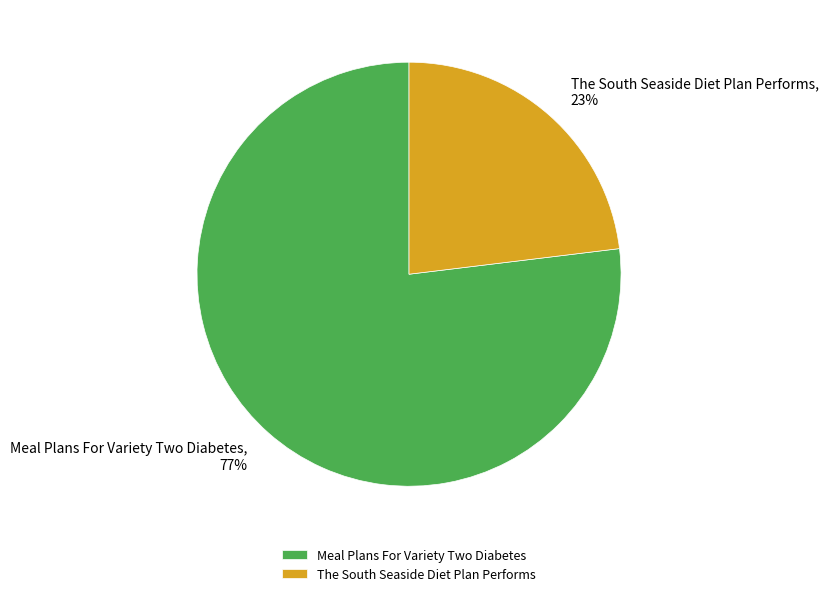

Combined, do The South Seaside Diet Plan Performs and Meal Plans For Variety Two Diabetes account for over 50%?

Yes